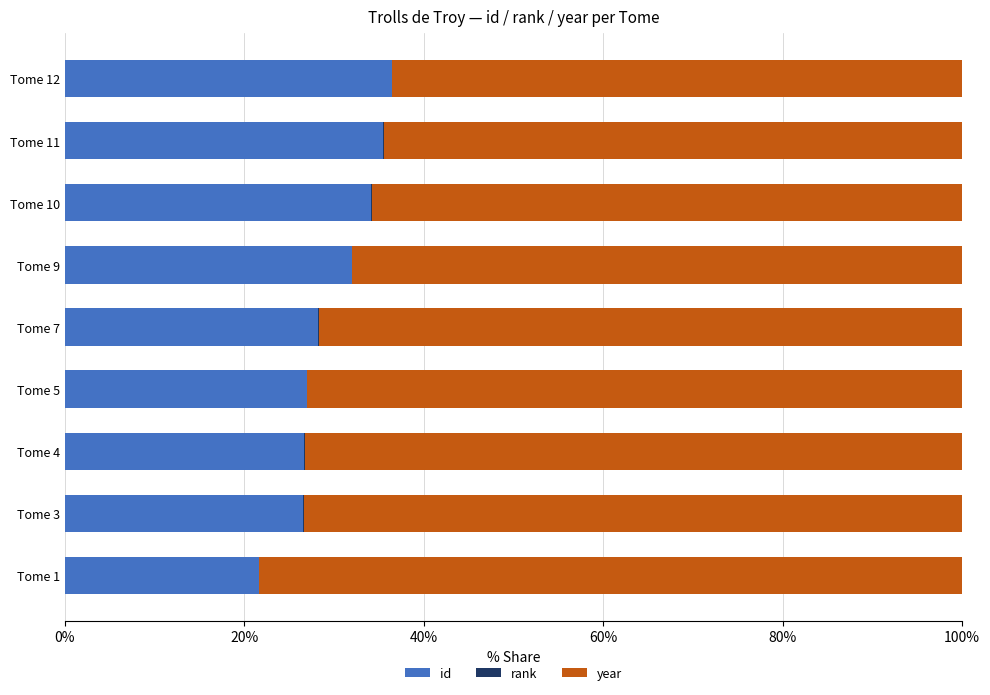

How many data points in id are above 28?

5